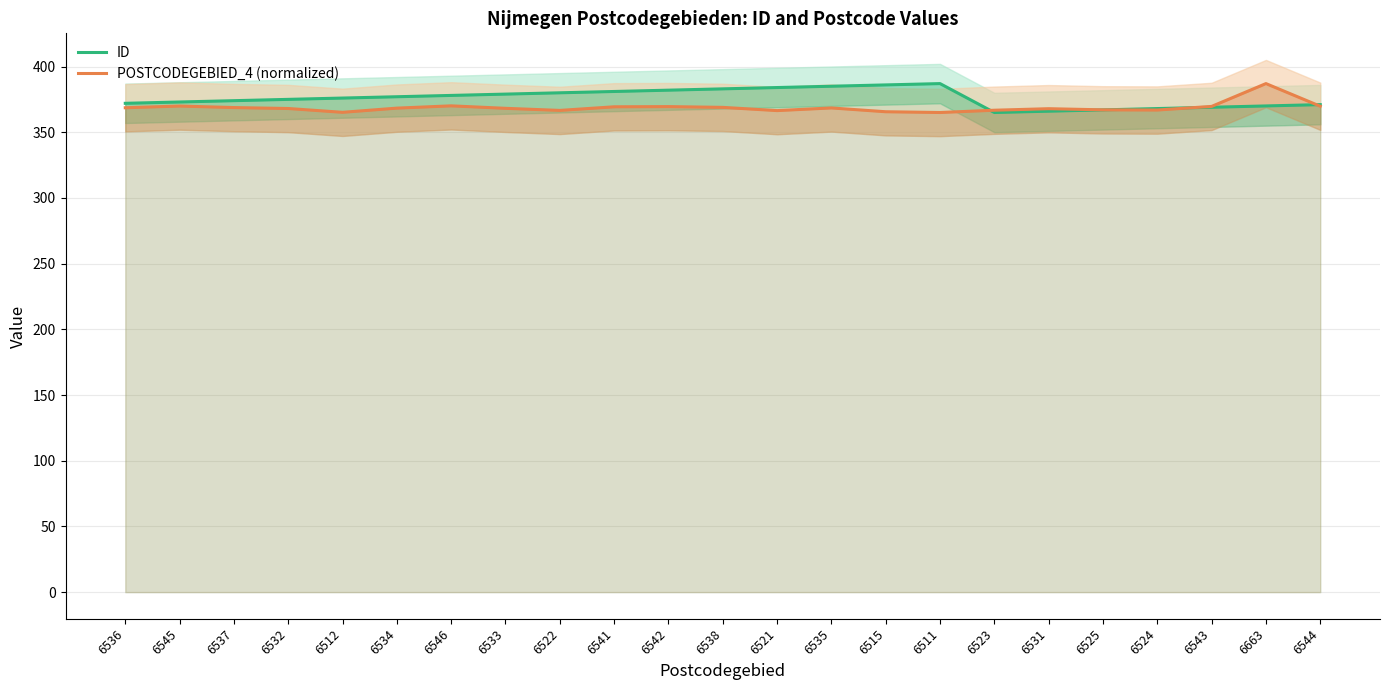

What is the smallest value displayed?

365.0